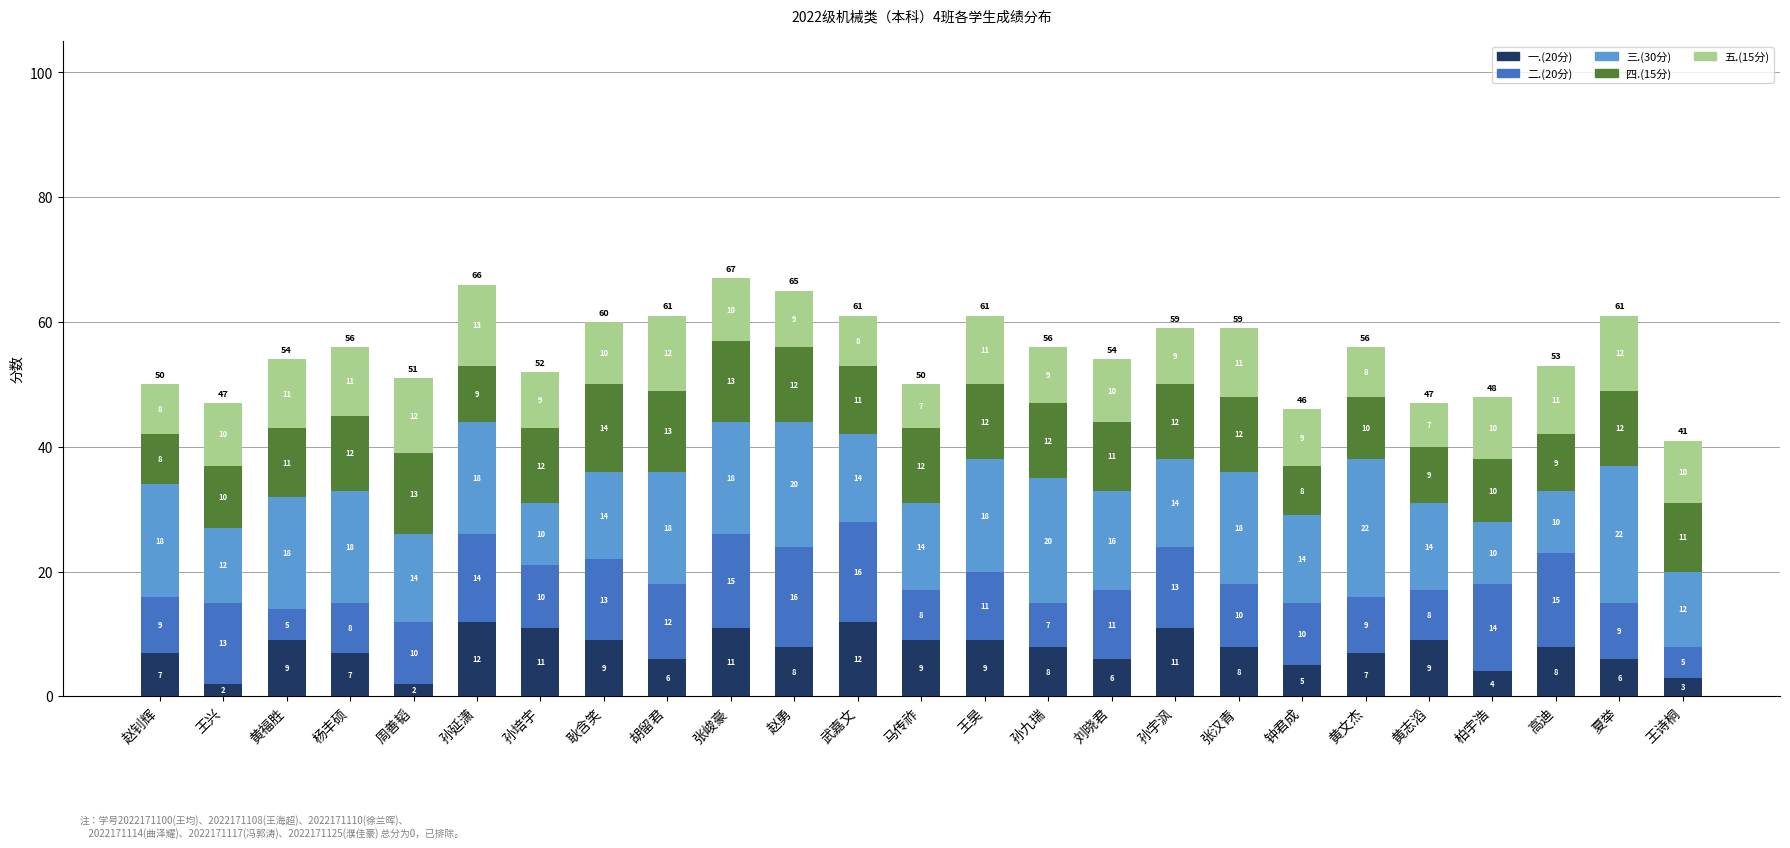

How many series are shown in this chart?

5